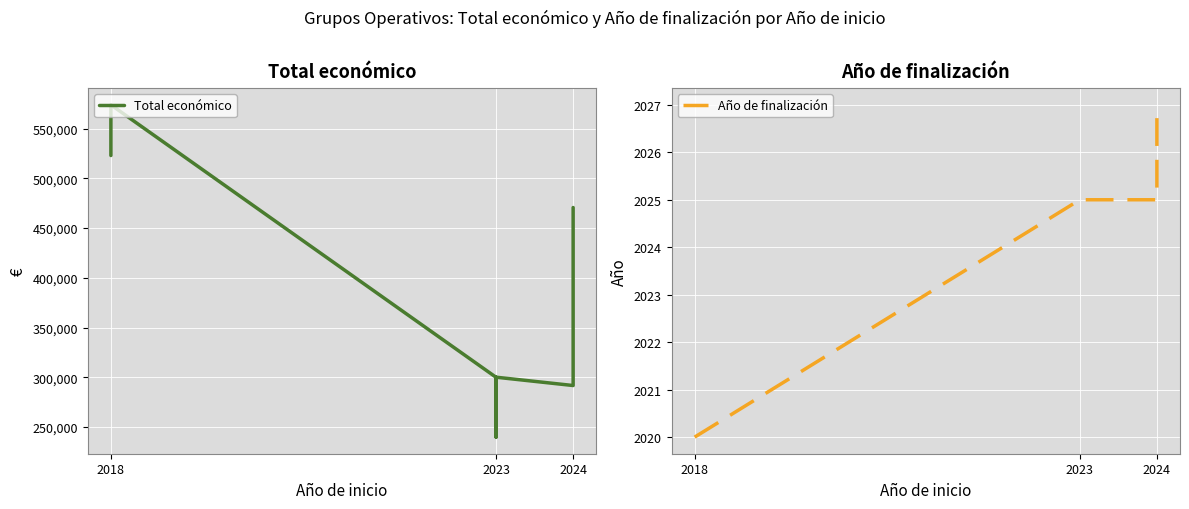

What is the difference between the Total económico values at 2018 and 2023?

274000